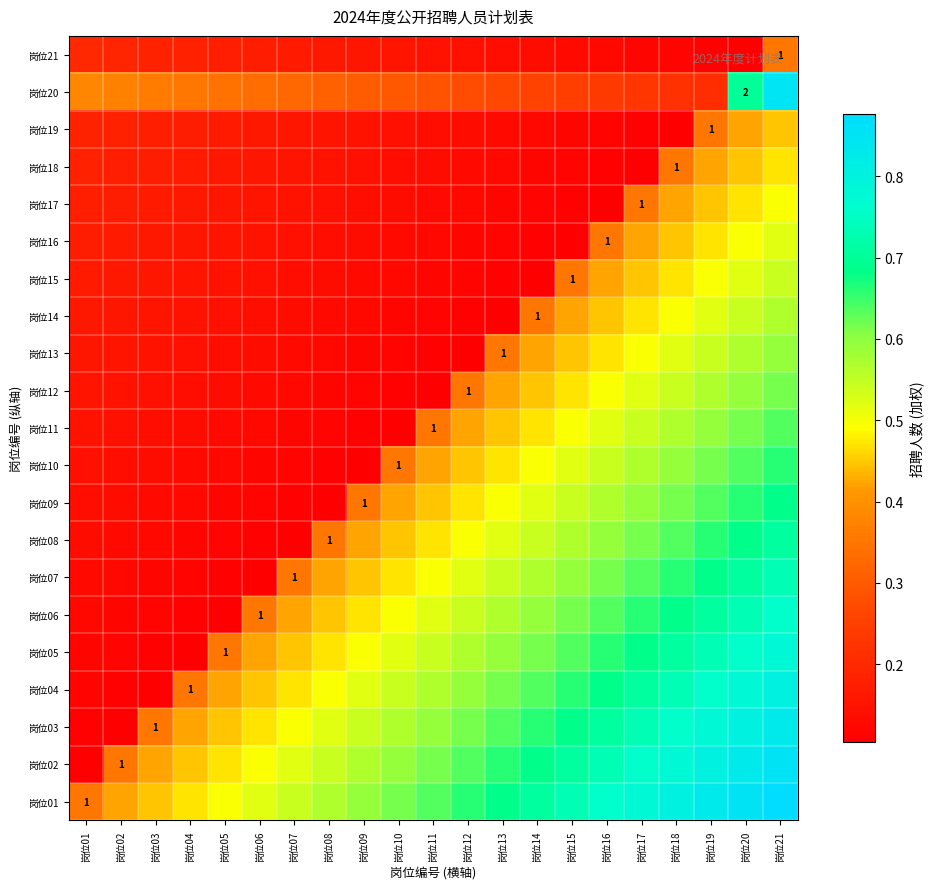

Which series has the widest spread of values?

岗位02